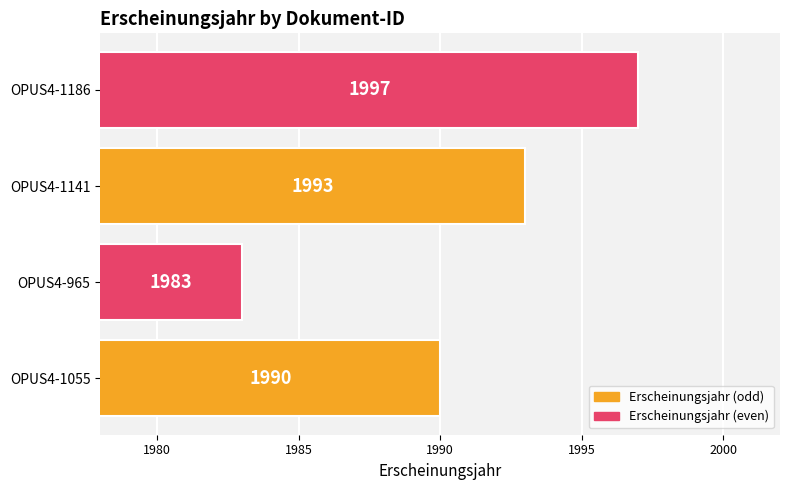

How many values are between 1990 and 1997?

3